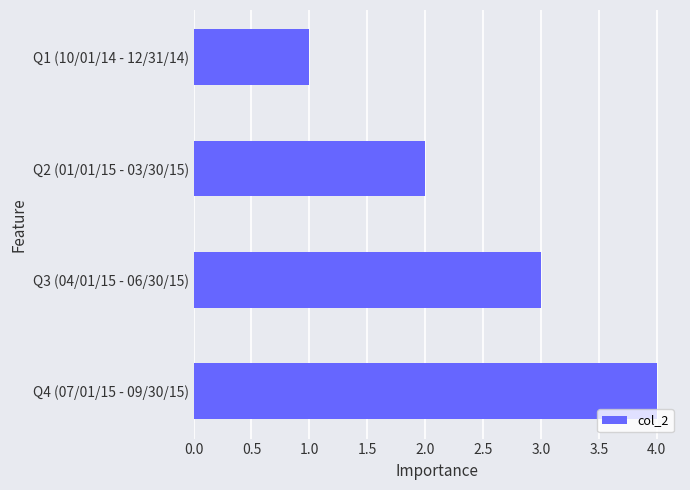

At which category does the chart reach its peak across all series?

Q4 (07/01/15 - 09/30/15)